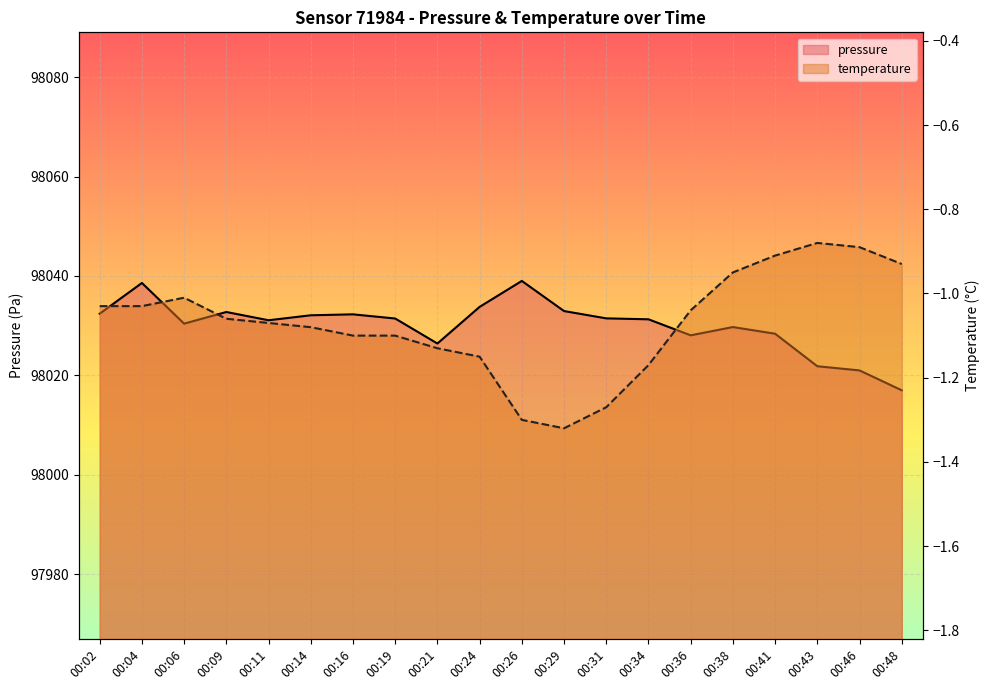

At which category does temperature reach its first local peak?

00:06